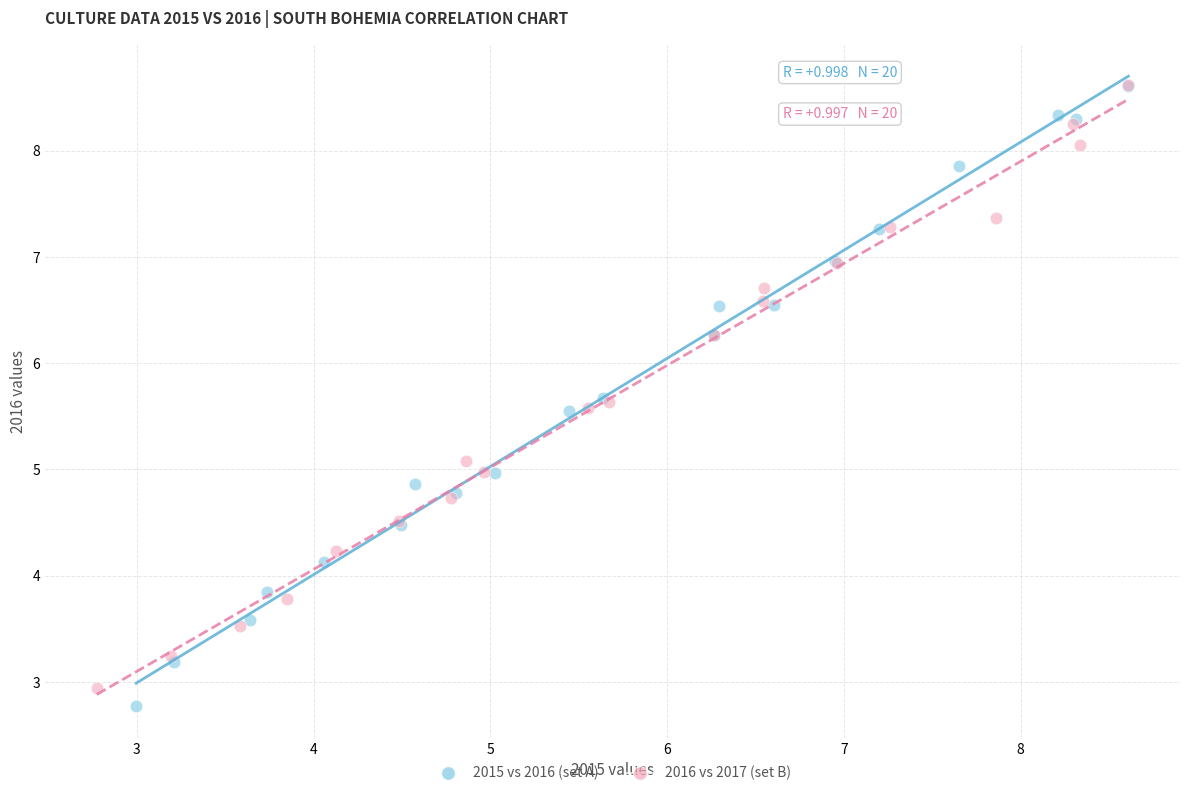

Which series has the widest spread of Y values?

2015 vs 2016 (set A)